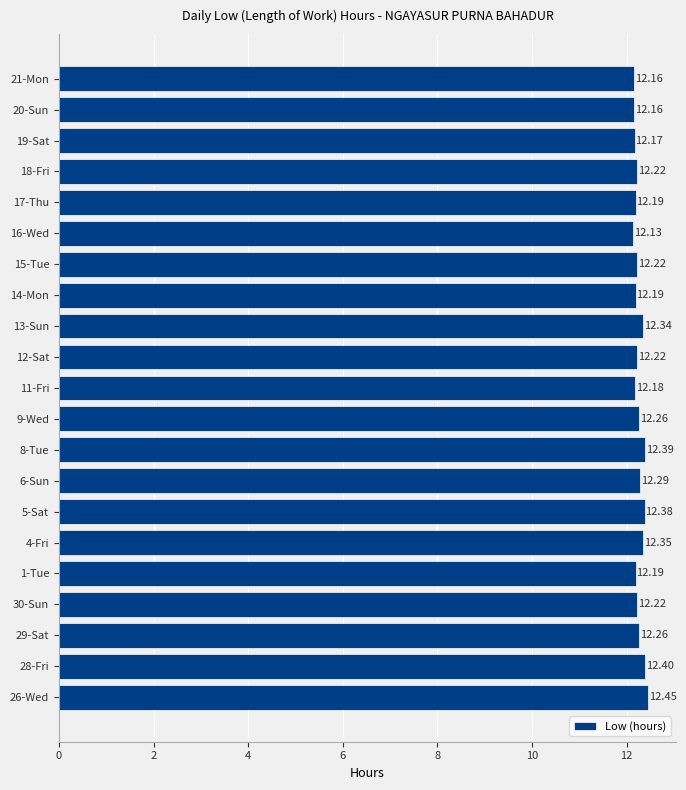

Approximately how many times larger is the value at 13-Sun compared to 18-Fri?

1.0